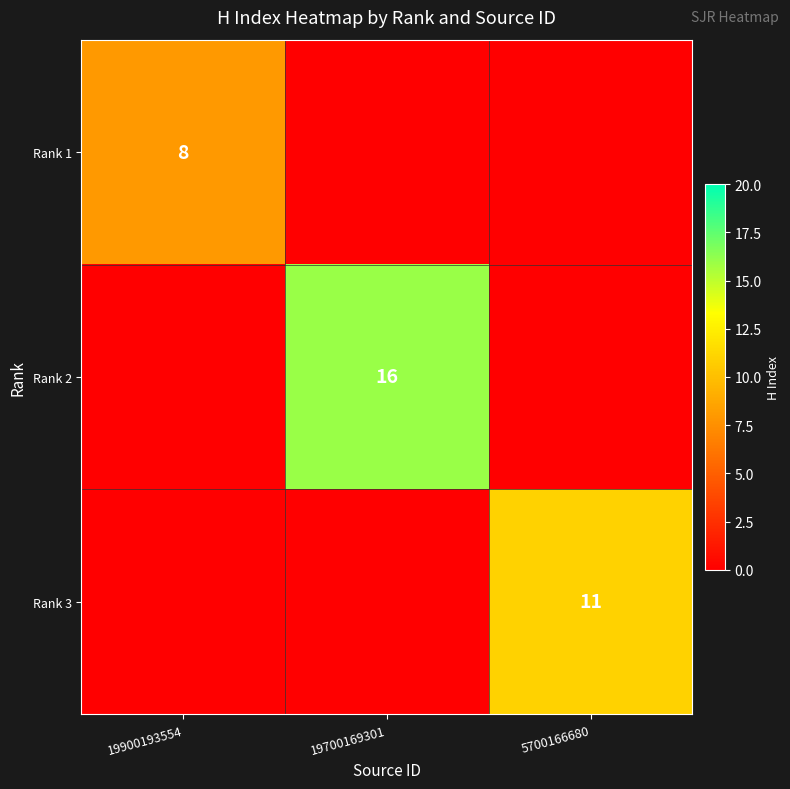

At how many categories does at least one series exceed 11?

1